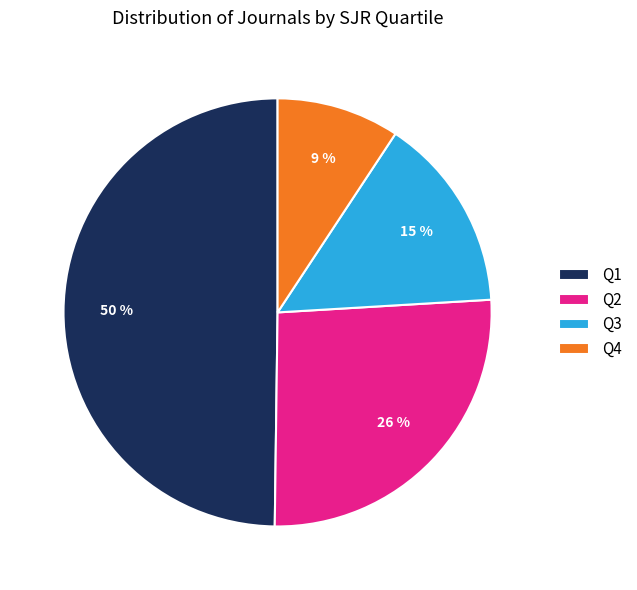

Does Q4 represent more than half of the total?

No